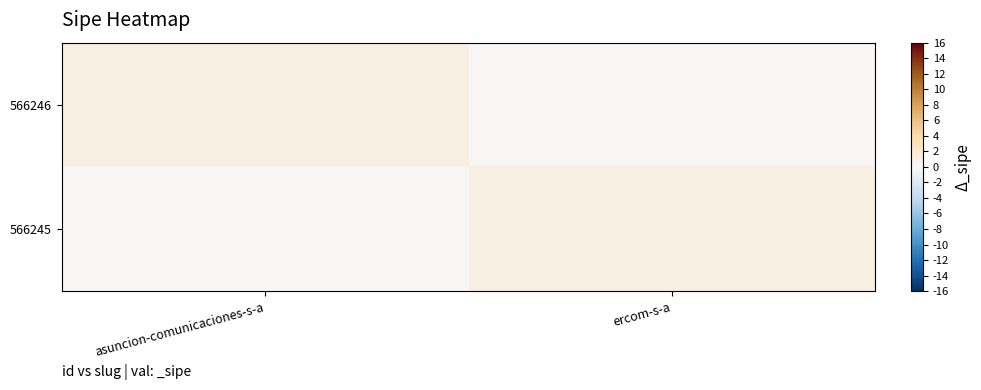

Reading left to right, extract all data points from this chart.

566246: asuncion-comunicaciones-s-a=1	ercom-s-a=0
566245: asuncion-comunicaciones-s-a=0	ercom-s-a=1